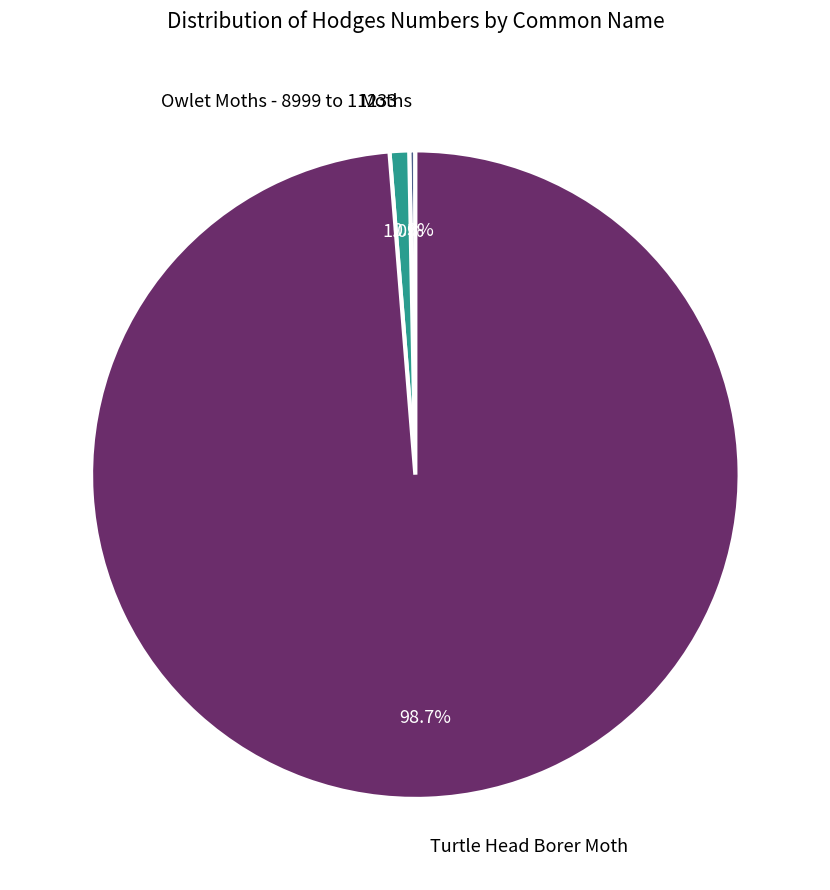

What percentage is the Turtle Head Borer Moth slice, to the nearest percent?

99%